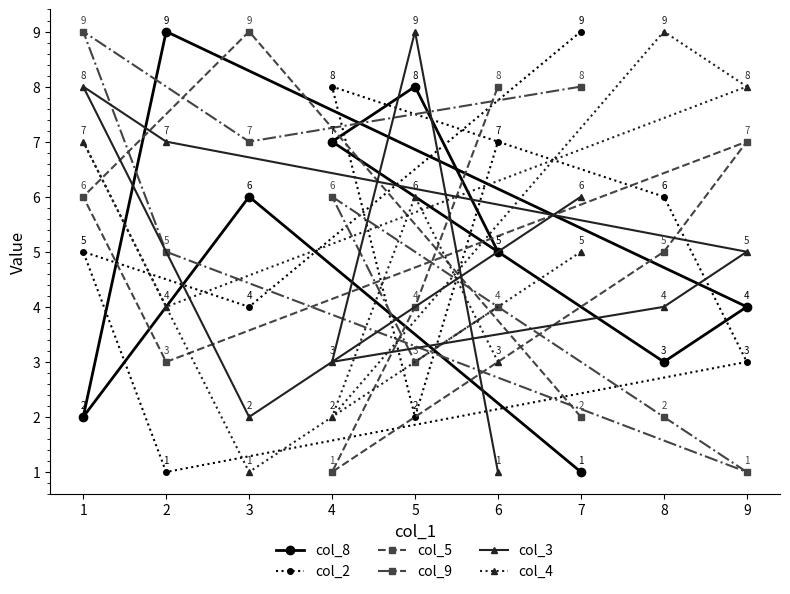

At how many categories does at least one series exceed 3?

9